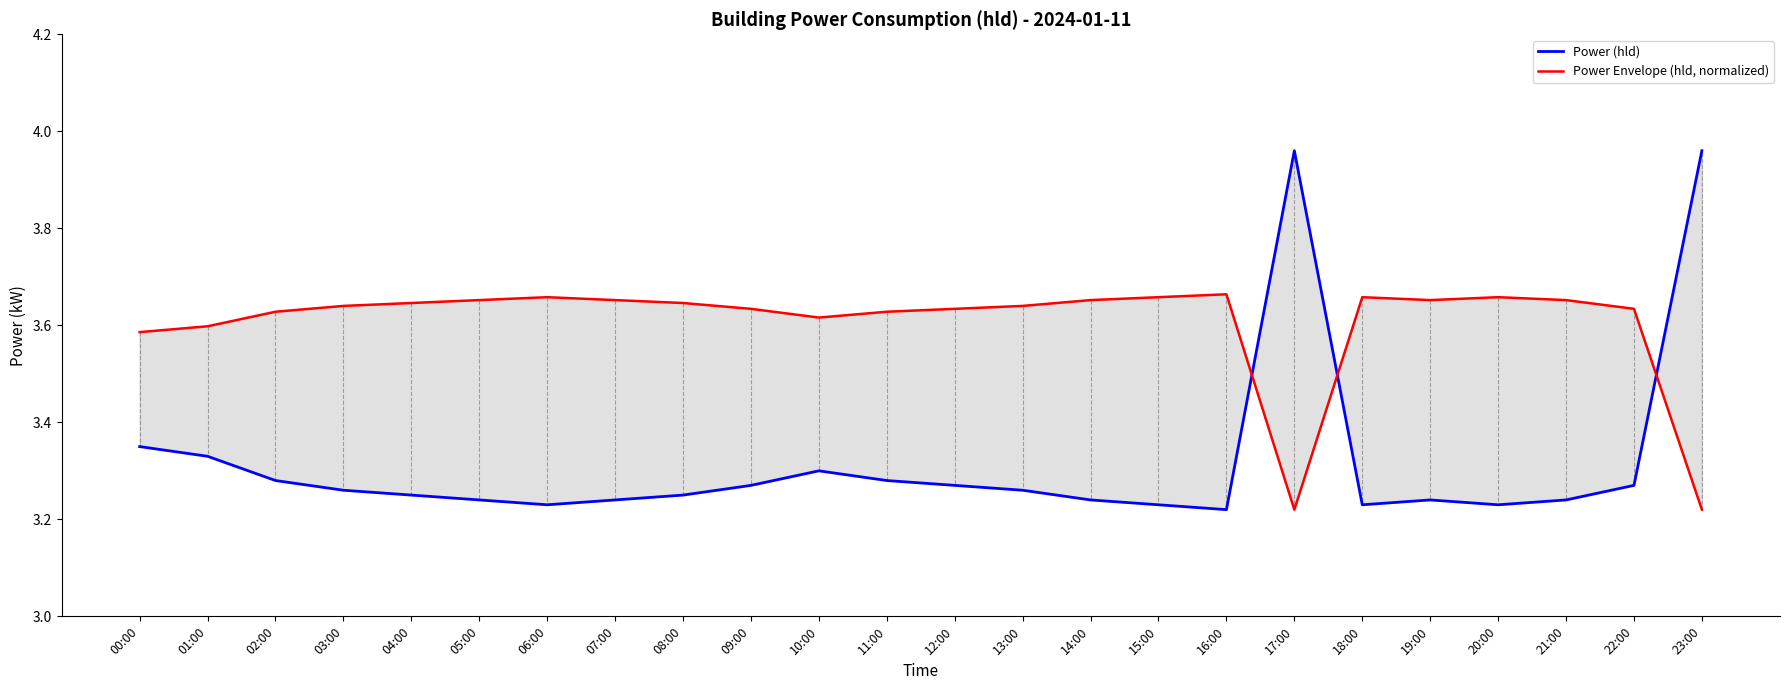

Which series has the widest spread of values?

Power (hld)